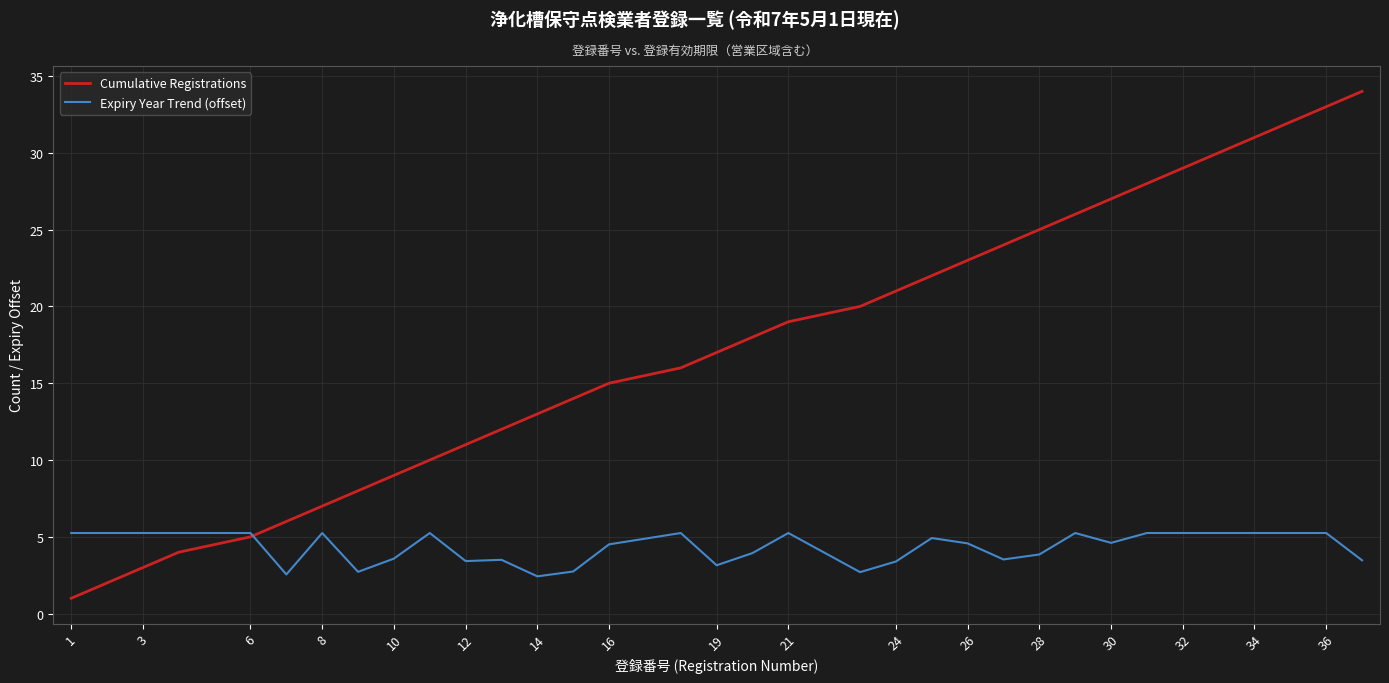

Which series has the largest range (max minus min)?

Cumulative Registrations